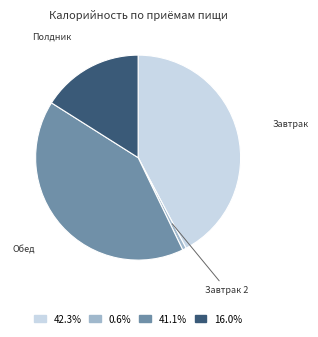

Does any single category account for the majority?

No